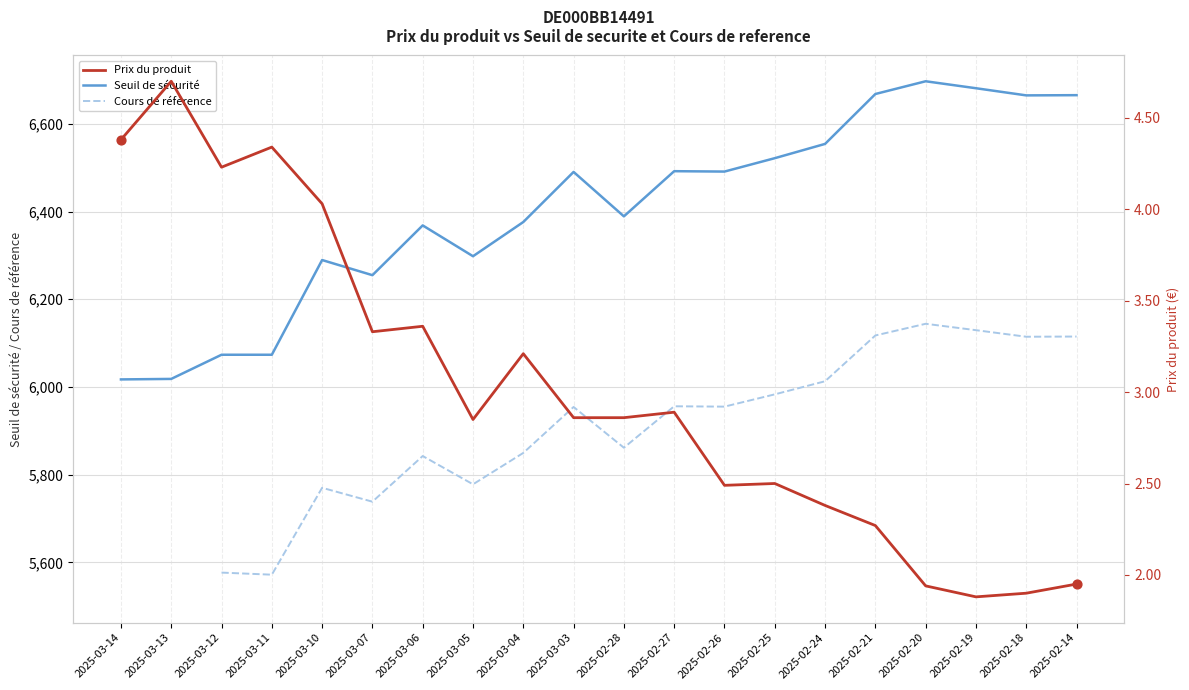

Which series reaches the minimum Y coordinate?

Prix du produit